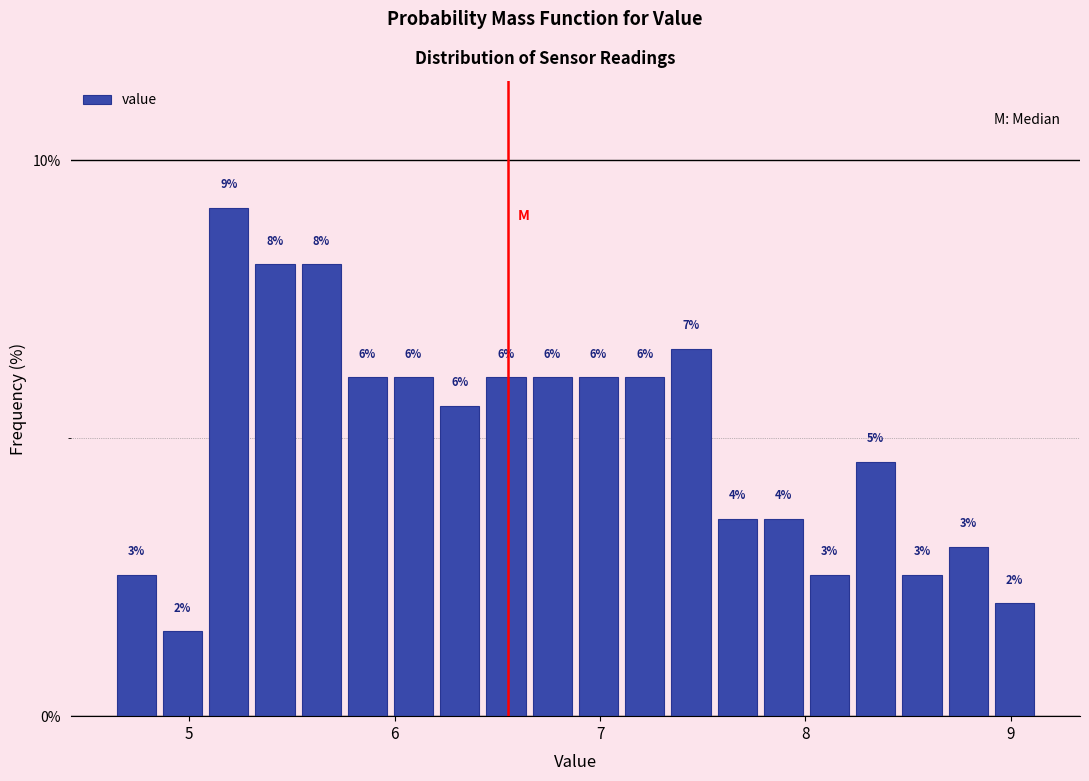

Read against the x-axis, roughly where is the centre of the tallest bar?

5.2